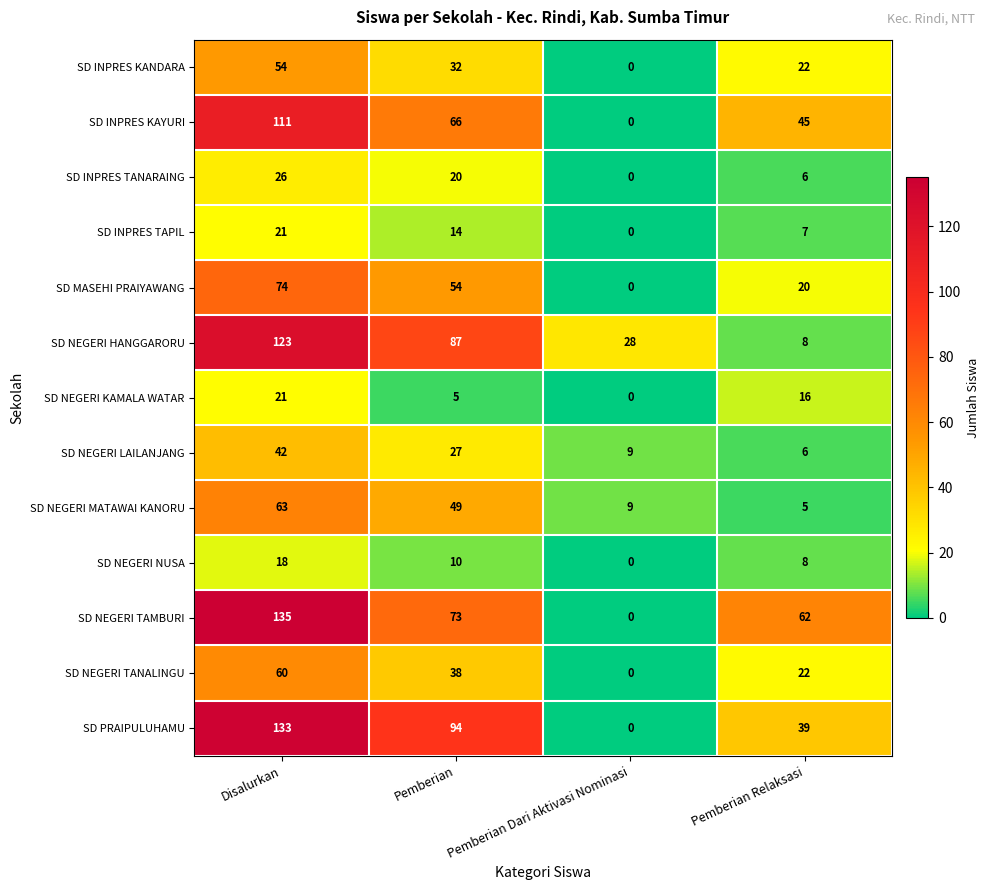

Which series has the largest total across all categories?

SD NEGERI TAMBURI